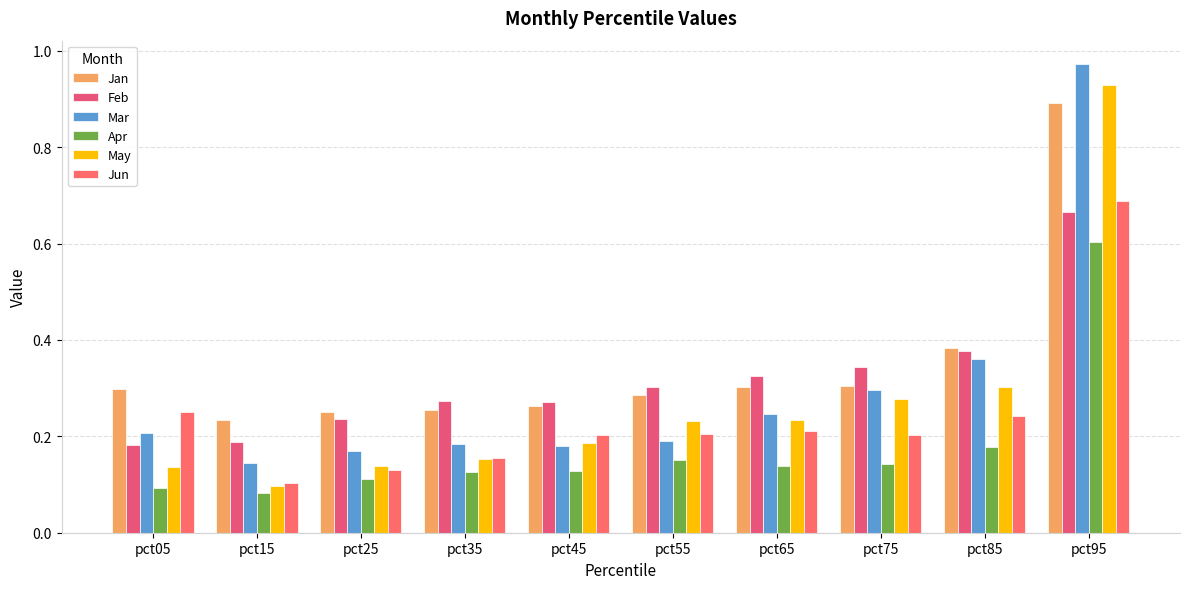

Reading left to right, list all the values displayed in this chart.

Jan: pct05=0.3	pct15=0.2	pct25=0.3	pct35=0.3	pct45=0.3	pct55=0.3	pct65=0.3	pct75=0.3	pct85=0.4	pct95=0.9
Feb: pct05=0.2	pct15=0.2	pct25=0.2	pct35=0.3	pct45=0.3	pct55=0.3	pct65=0.3	pct75=0.3	pct85=0.4	pct95=0.7
Mar: pct05=0.2	pct15=0.1	pct25=0.2	pct35=0.2	pct45=0.2	pct55=0.2	pct65=0.2	pct75=0.3	pct85=0.4	pct95=1.0
Apr: pct05=0.1	pct15=0.1	pct25=0.1	pct35=0.1	pct45=0.1	pct55=0.2	pct65=0.1	pct75=0.1	pct85=0.2	pct95=0.6
May: pct05=0.1	pct15=0.1	pct25=0.1	pct35=0.2	pct45=0.2	pct55=0.2	pct65=0.2	pct75=0.3	pct85=0.3	pct95=0.9
Jun: pct05=0.2	pct15=0.1	pct25=0.1	pct35=0.2	pct45=0.2	pct55=0.2	pct65=0.2	pct75=0.2	pct85=0.2	pct95=0.7